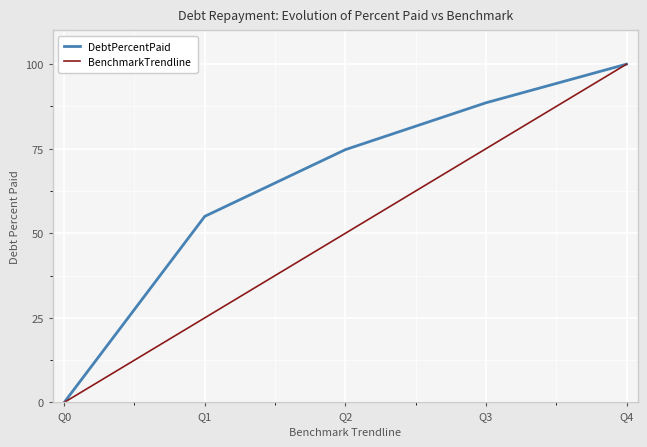

What is the difference between the second highest and second lowest values in the DebtPercentPaid series?

33.6